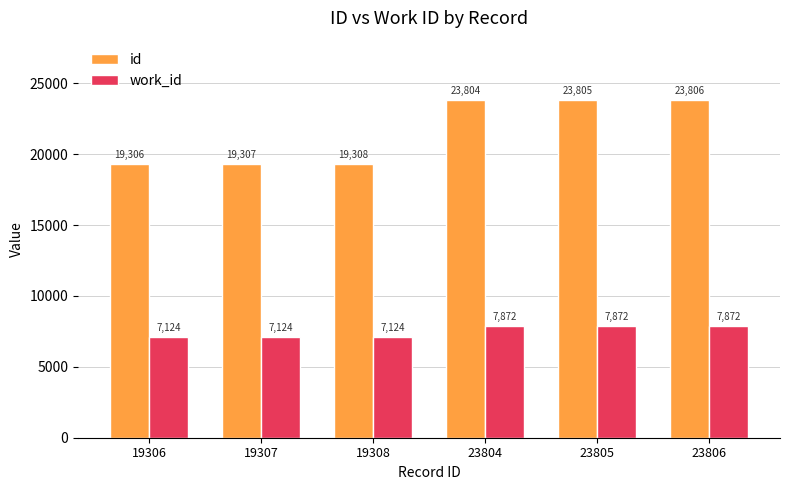

At 19308, list the series in order from largest to smallest.

id, work_id